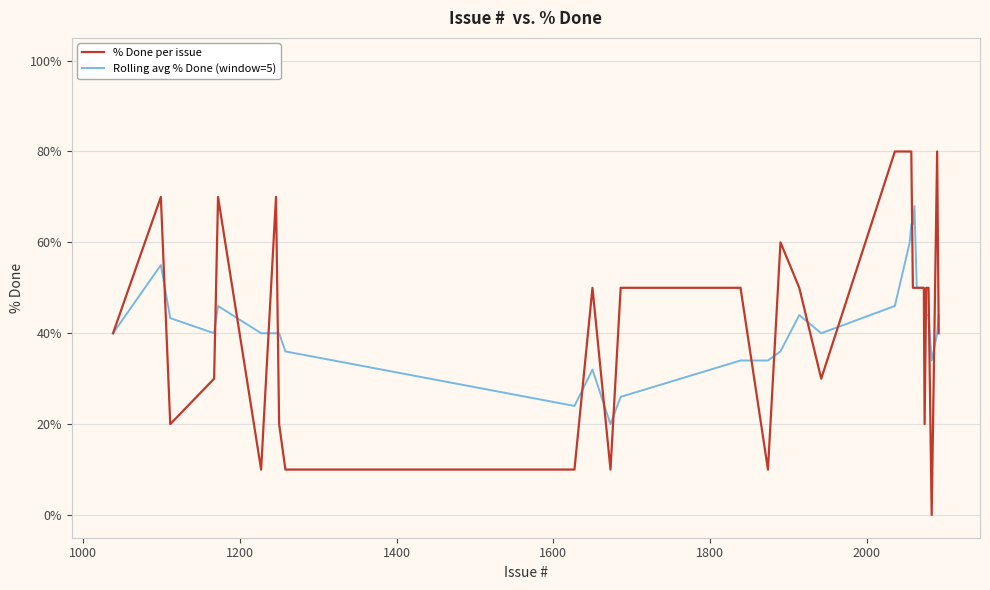

Which series has the widest spread of values?

% Done per issue